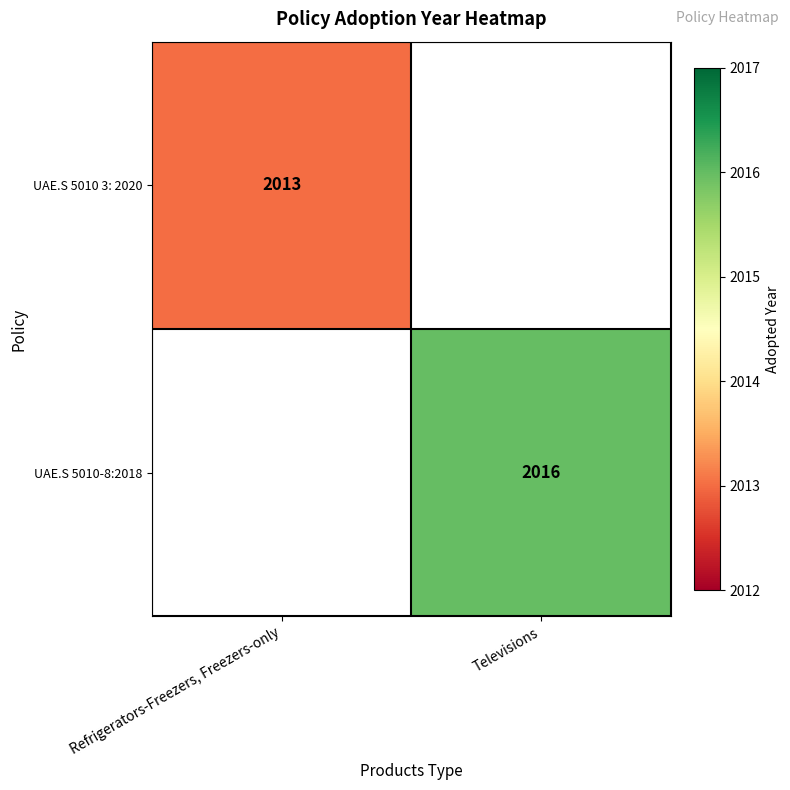

True or false: UAE.S 5010-8:2018 has a value of 2016 at Televisions.

True